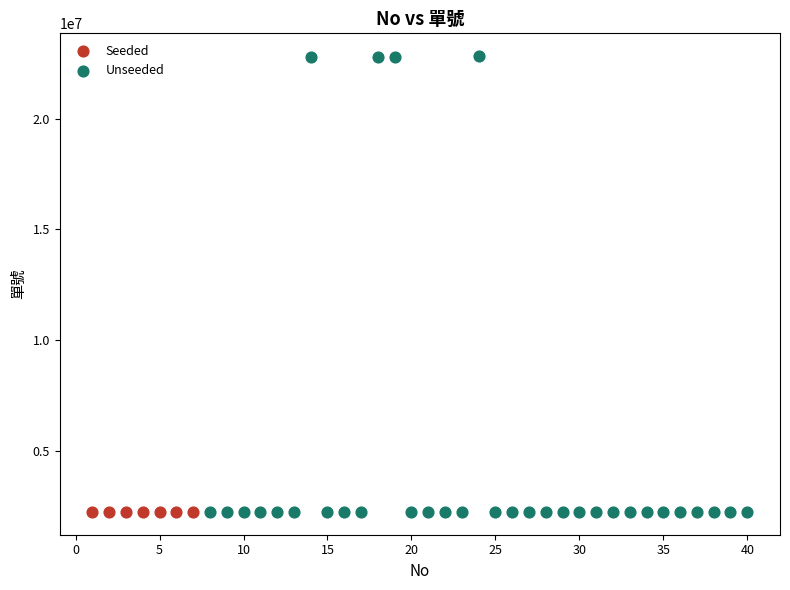

Which series reaches the maximum Y coordinate?

Unseeded